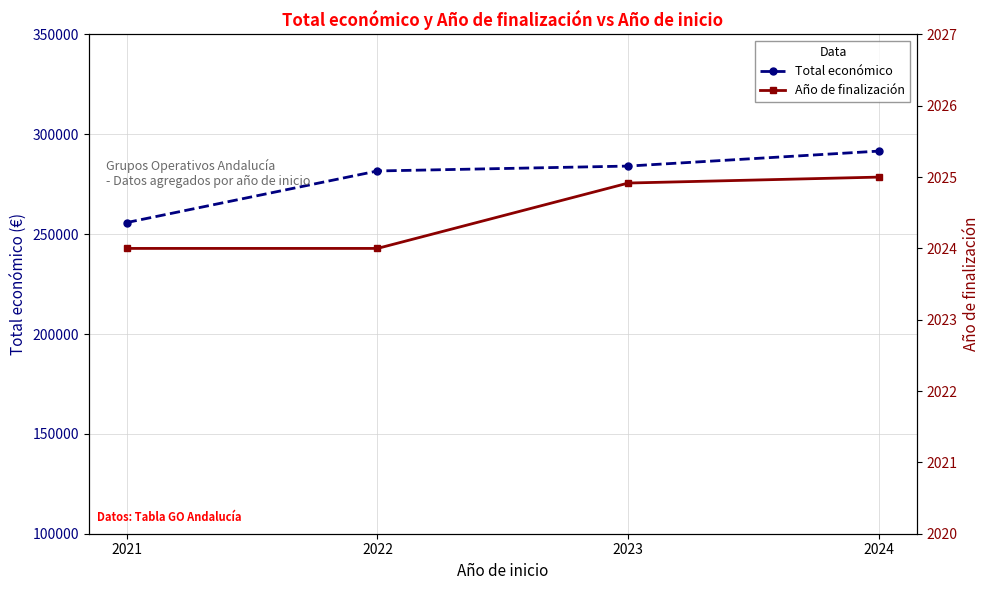

How many lines are shown in the chart?

2